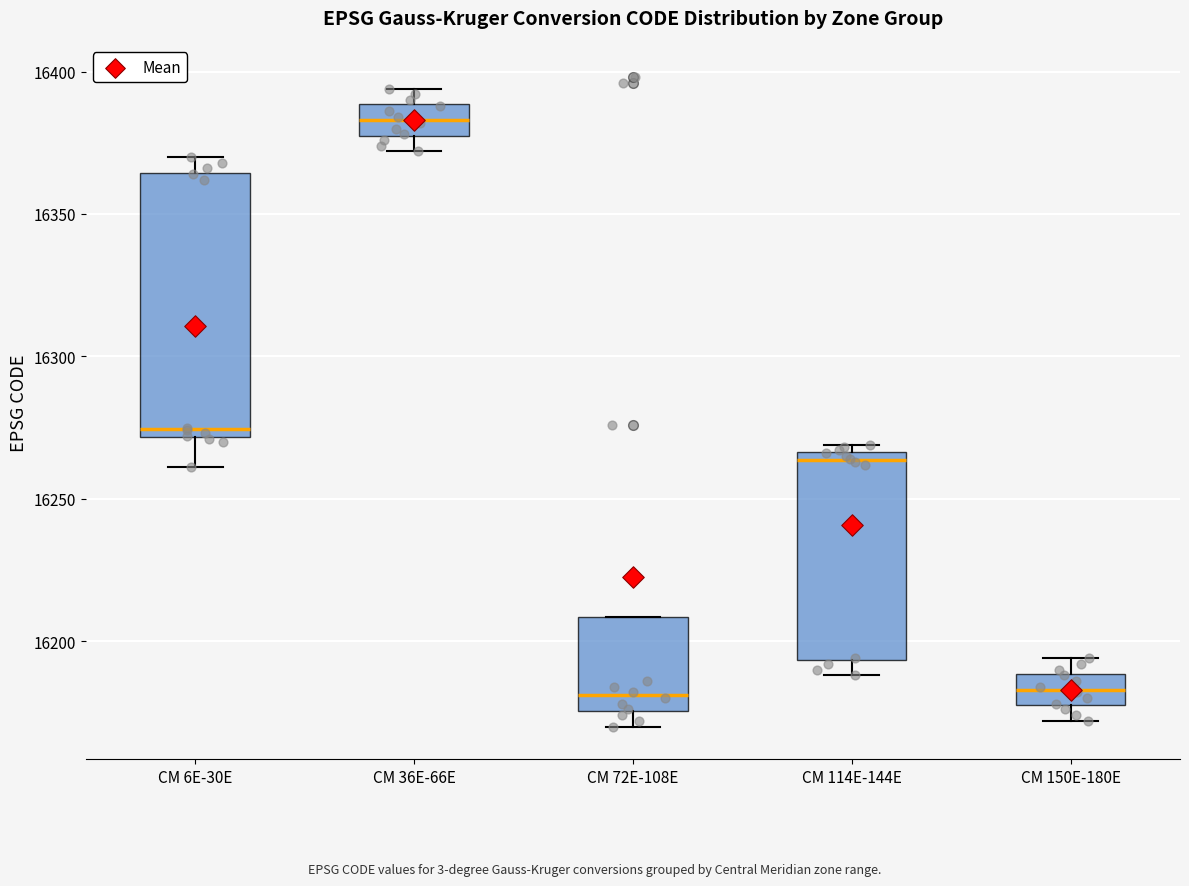

Which box has the highest median line?

CM 36E-66E